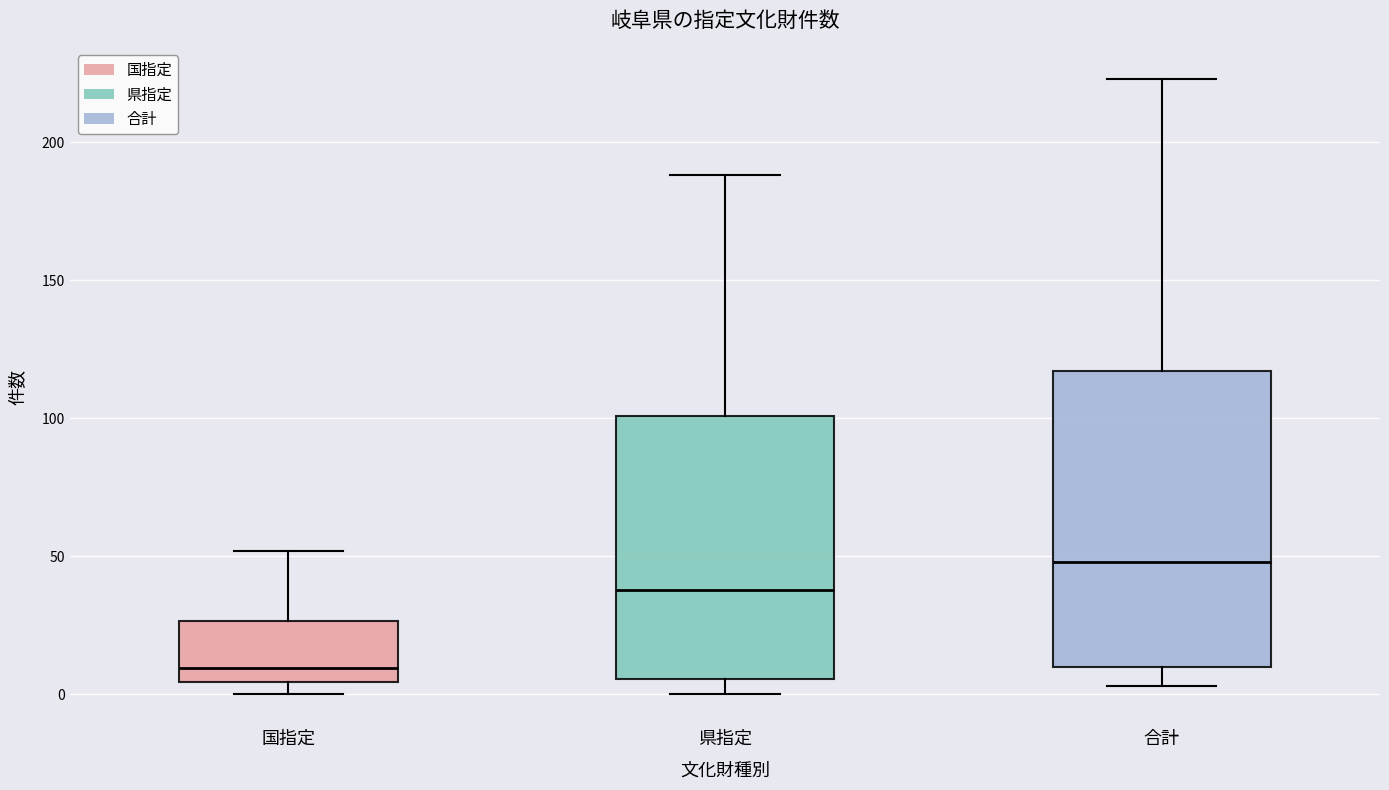

Which box is the tallest, from its lower edge to its upper edge?

合計